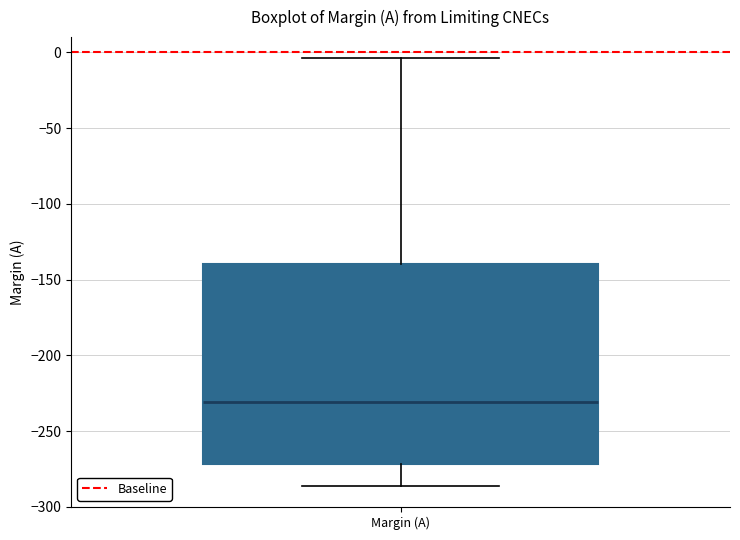

Read this box plot against the y-axis: the position of the median line, the range covered by the box, and the ends of both whiskers. The values are not printed on the chart, so give them approximately, as read against the axis.

median -230, box -270 to -140, whiskers -285 to -5